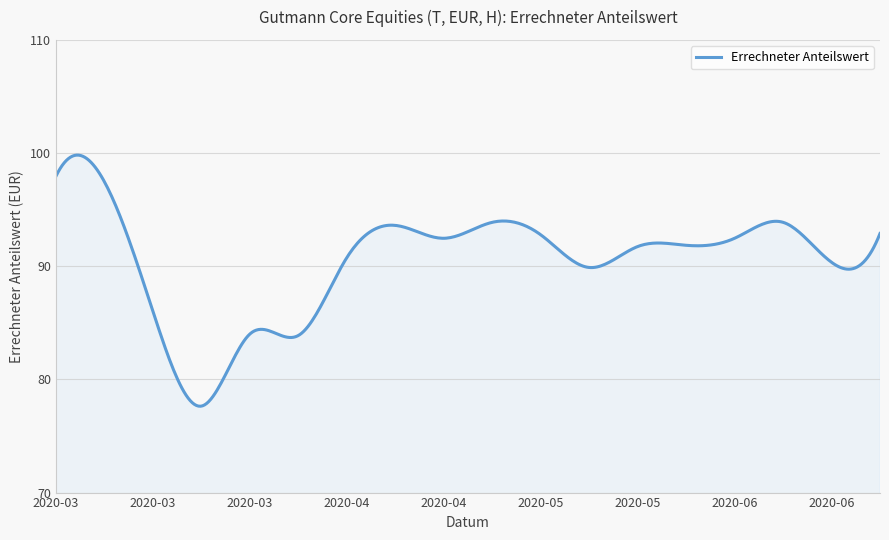

What is the greatest value displayed?

99.8